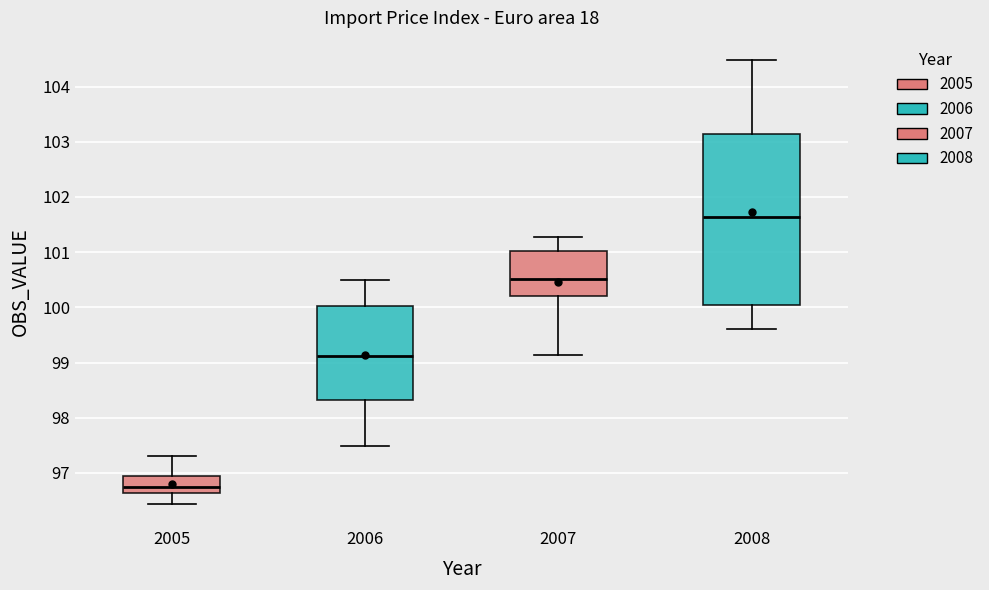

Which box has the lowest median line?

2005